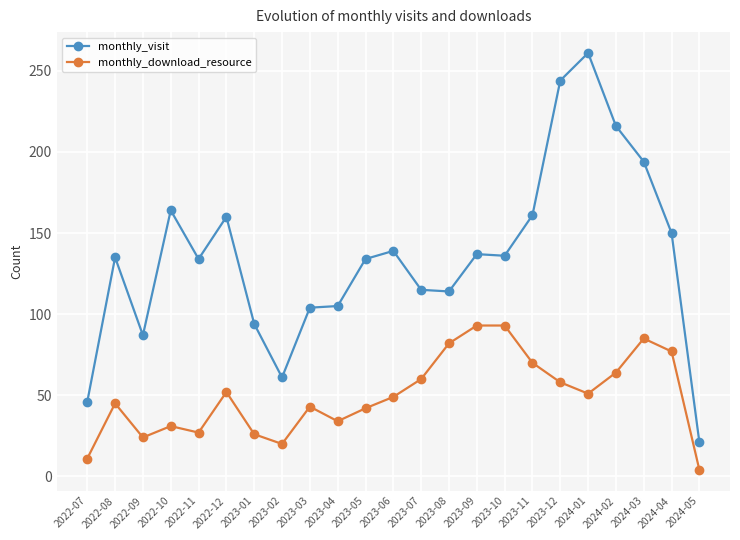

Is it true that monthly_download_resource equals 60 at 2023-07?

True